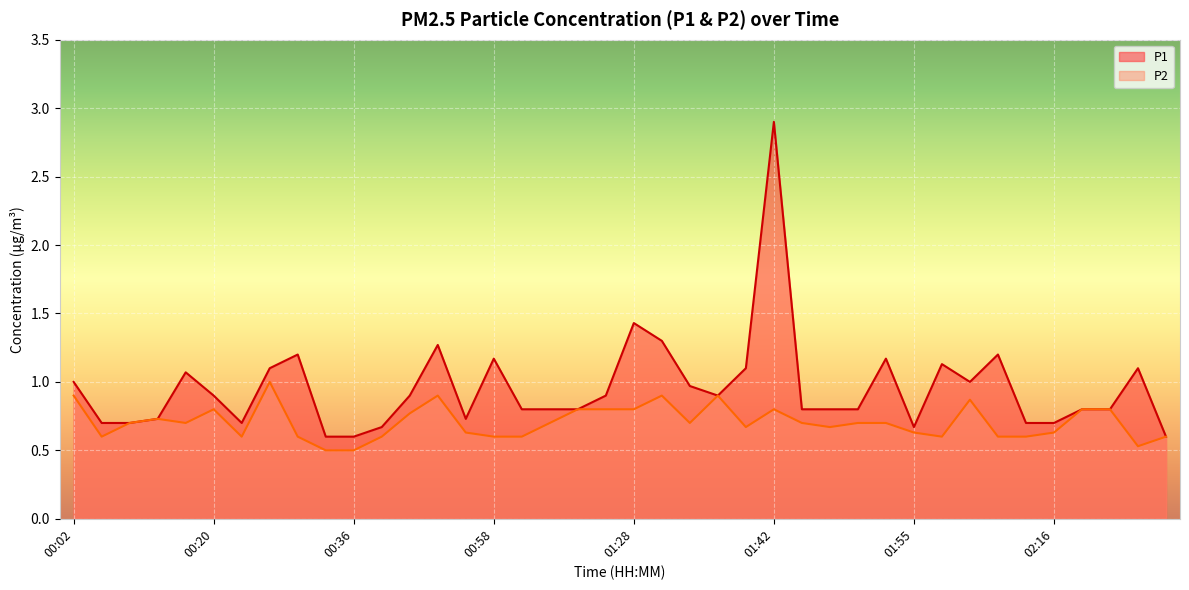

Reading left to right, extract all data points from this chart.

P1: 1.0	0.7	0.7	0.7	1.1	0.9	0.7	1.1	1.2	0.6	0.6	0.7	0.9	1.3	0.7	1.2	0.8	0.8	0.8	0.9	1.4	1.3	1.0	0.9	1.1	2.9	0.8	0.8	0.8	1.2	0.7	1.1	1.0	1.2	0.7	0.7	0.8	0.8	1.1	0.6
P2: 0.9	0.6	0.7	0.7	0.7	0.8	0.6	1.0	0.6	0.5	0.5	0.6	0.8	0.9	0.6	0.6	0.6	0.7	0.8	0.8	0.8	0.9	0.7	0.9	0.7	0.8	0.7	0.7	0.7	0.7	0.6	0.6	0.9	0.6	0.6	0.6	0.8	0.8	0.5	0.6